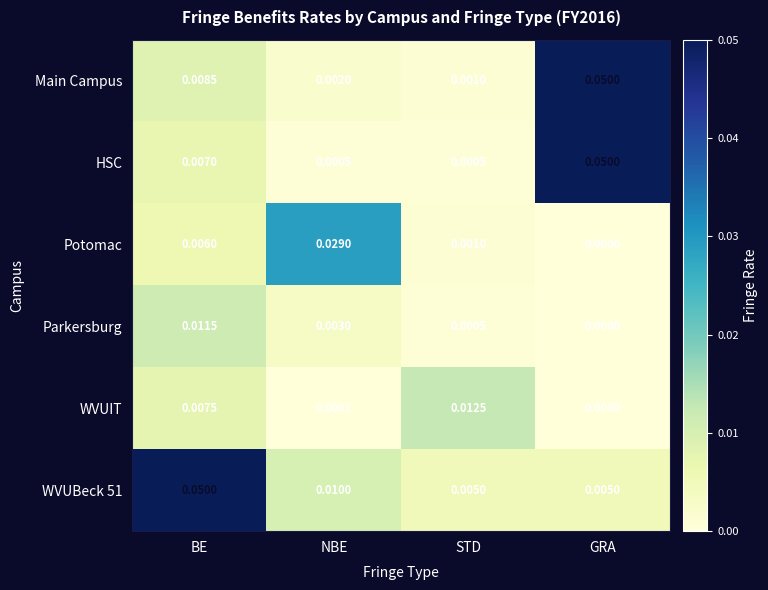

Where is Main Campus nearest to the value 0?

STD